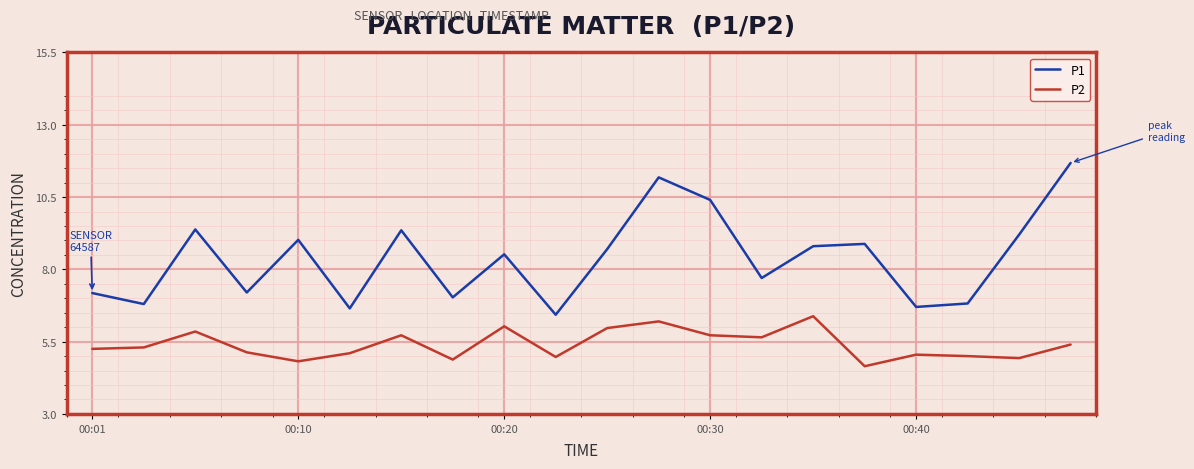

Which series has the widest spread of values?

P1